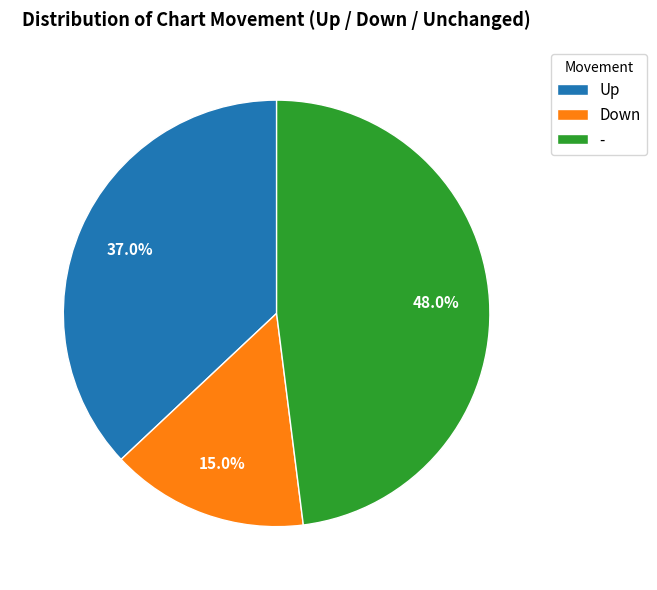

Does any single category account for the majority?

No